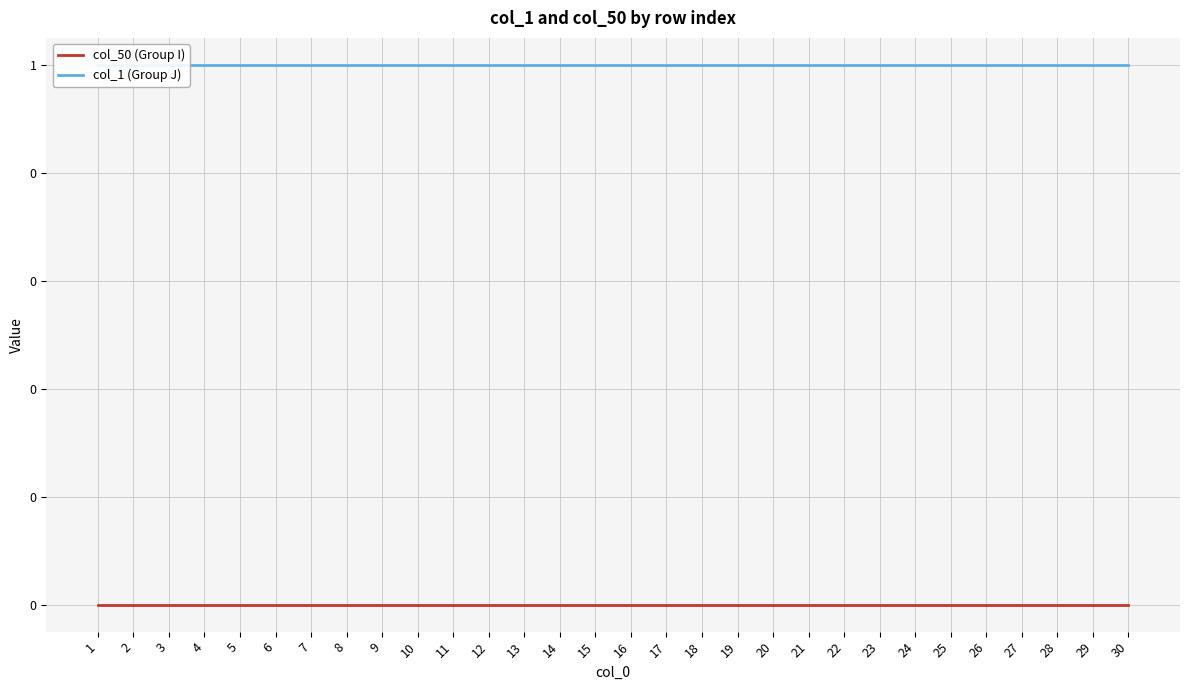

True or false: col_50 (Group I) and col_1 (Group J) cross at least once.

False